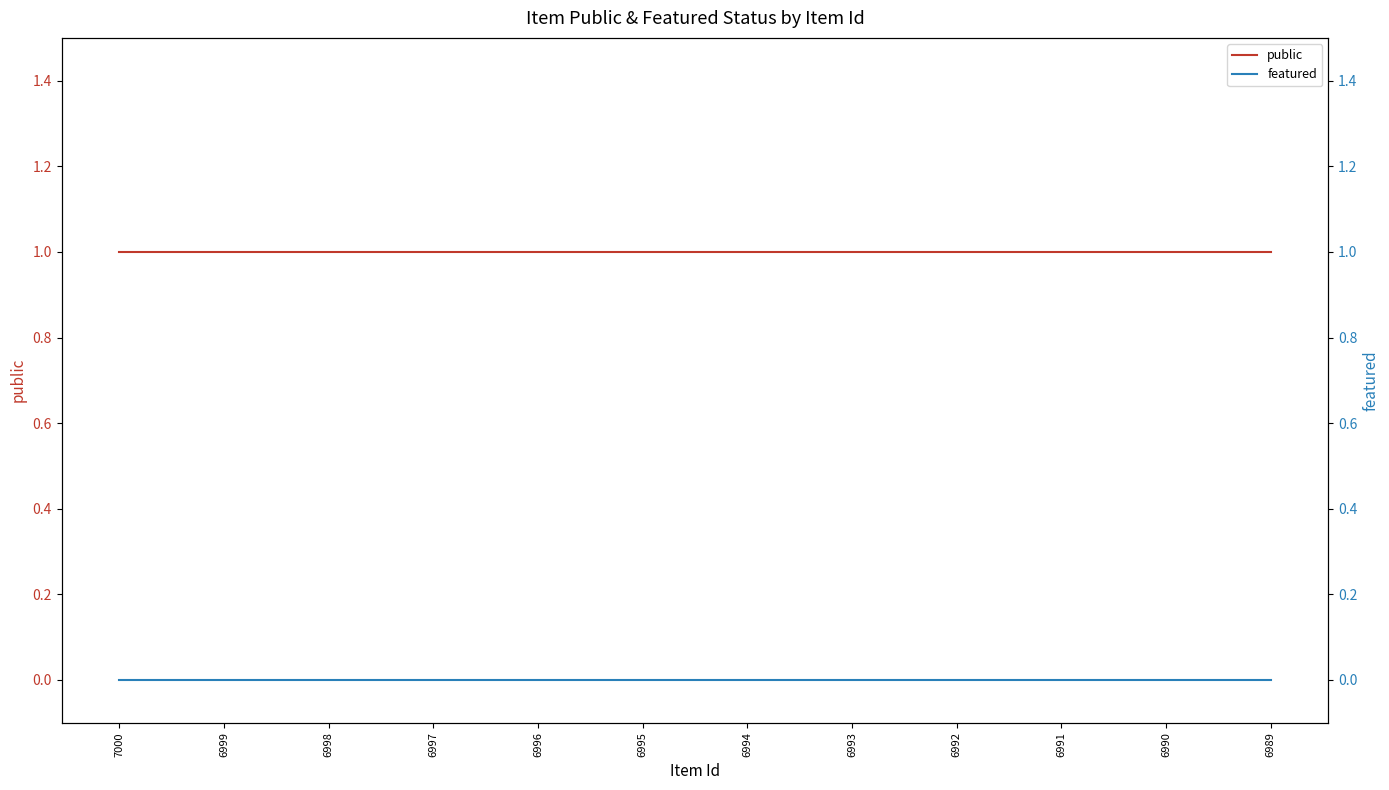

What is the lowest value of the public series?

1